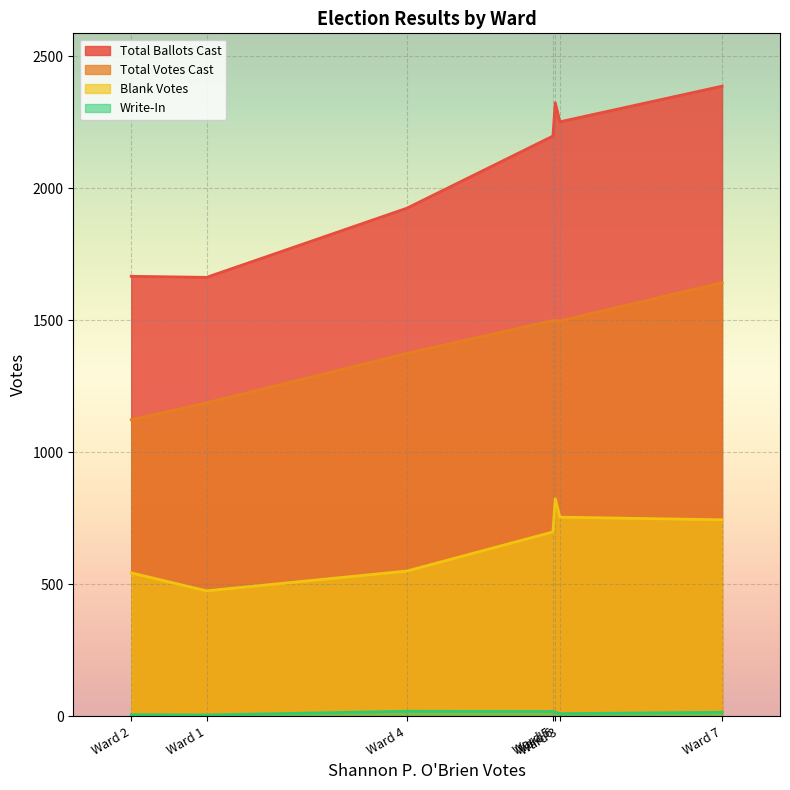

List the series in order of their peak value, lowest first.

Write-In, Blank Votes, Total Votes Cast, Total Ballots Cast